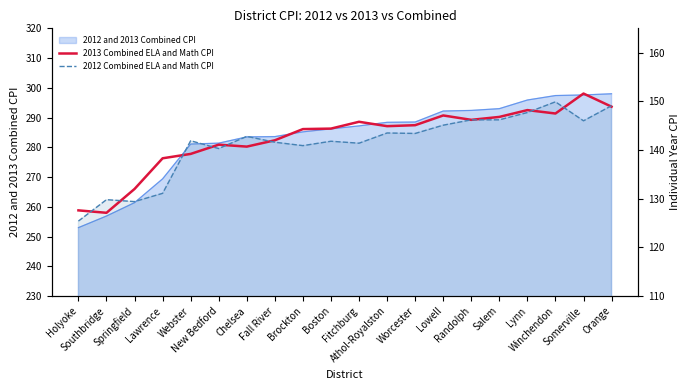

True or false: 2012 Combined ELA and Math CPI has more than 0 points higher than both neighbors.

True